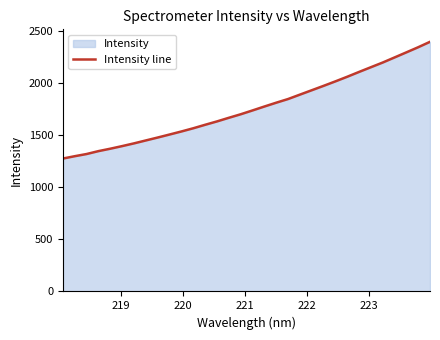

What is the average value?

1760.5